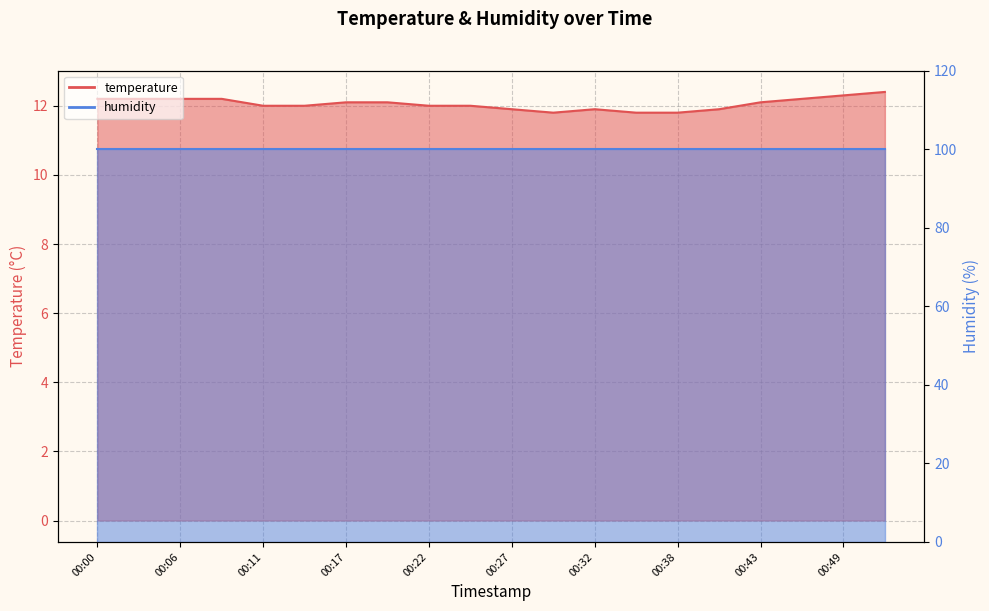

What is the value of the 15th point from the left?

11.8